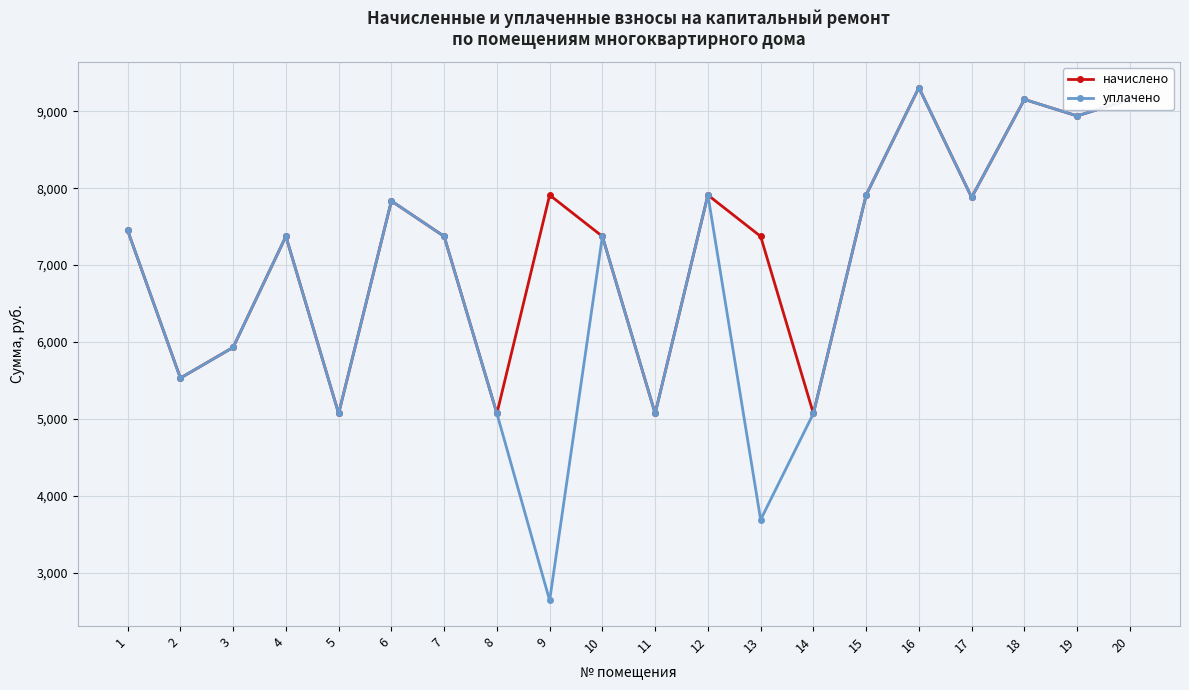

What is the total value across all series at 9?

10547.2